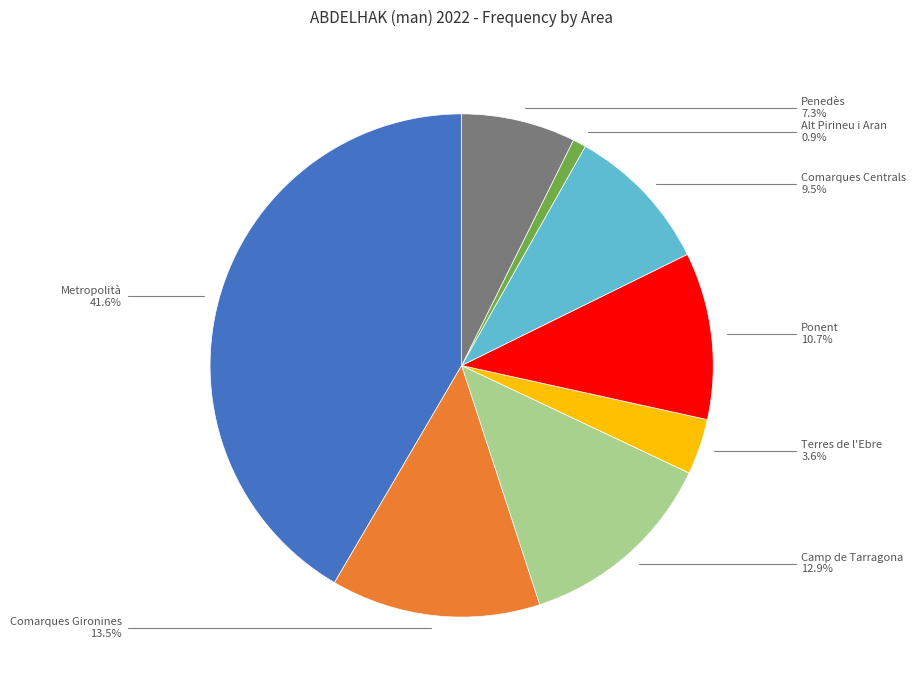

Is the sum of Penedès and Metropolità greater than half?

No